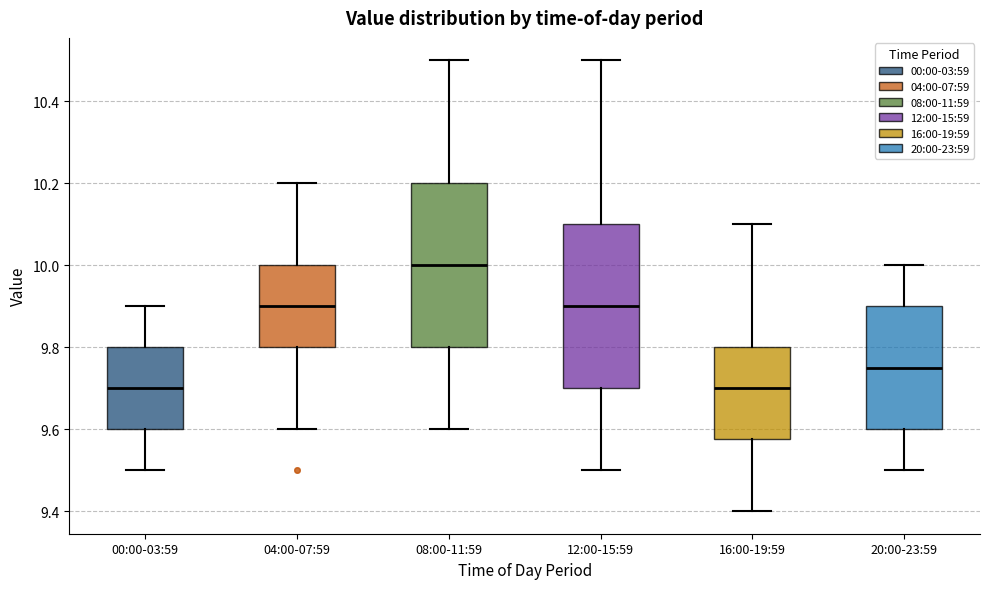

Reading left to right, read every box against the y-axis: the position of its median line, the range the box covers, and the ends of its whiskers. The values are not printed on the chart, so give them approximately, as read against the axis.

00:00-03:59: median 9.70, box 9.60 to 9.80, whiskers 9.50 to 9.90
04:00-07:59: median 9.90, box 9.80 to 10.00, whiskers 9.60 to 10.20
08:00-11:59: median 10.00, box 9.80 to 10.20, whiskers 9.60 to 10.50
12:00-15:59: median 9.90, box 9.70 to 10.10, whiskers 9.50 to 10.50
16:00-19:59: median 9.70, box 9.58 to 9.80, whiskers 9.40 to 10.10
20:00-23:59: median 9.76, box 9.60 to 9.90, whiskers 9.50 to 10.00